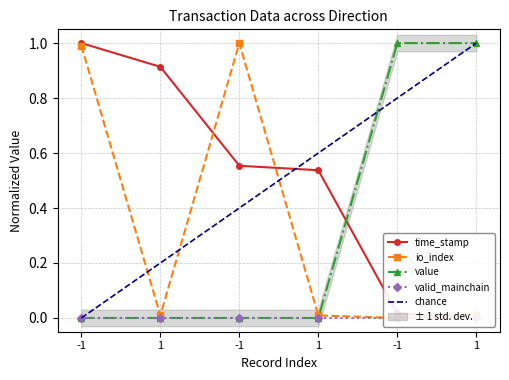

What is the sum of the time_stamp values at 1 and -1?

0.9